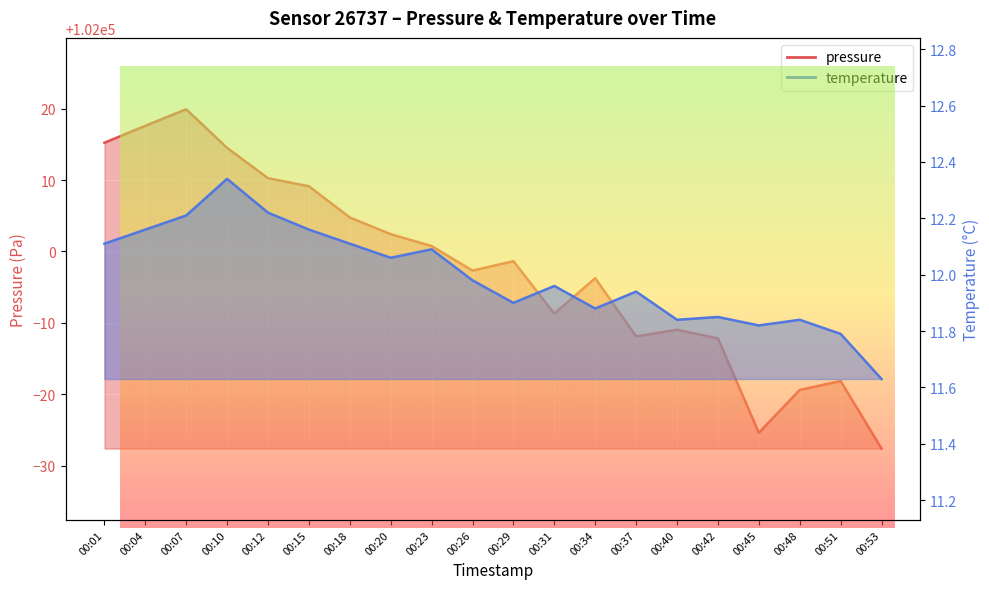

What is the average value of the temperature series?

12.0